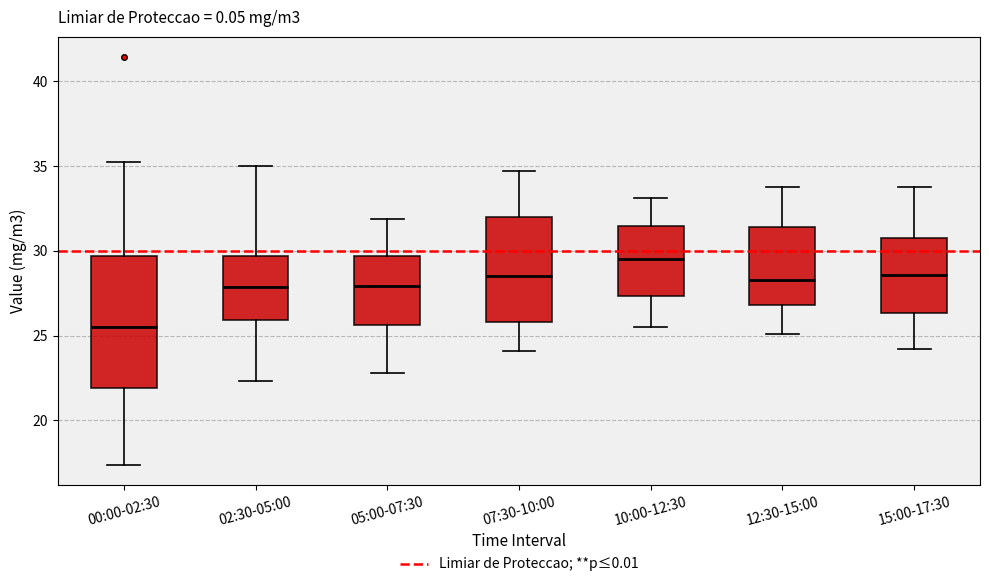

Reading left to right, transcribe this box plot: for each box, give where its median line is, the range the box spans, and where its two whiskers end, as read against the y-axis. The values are not printed on the chart, so give them approximately, as read against the axis.

00:00-02:30: median 25.5, box 22.0 to 29.5, whiskers 17.5 to 35.5
02:30-05:00: median 28.0, box 26.0 to 29.5, whiskers 22.5 to 35.0
05:00-07:30: median 28.0, box 25.5 to 29.5, whiskers 23.0 to 32.0
07:30-10:00: median 28.5, box 26.0 to 32.0, whiskers 24.0 to 34.5
10:00-12:30: median 29.5, box 27.5 to 31.5, whiskers 25.5 to 33.0
12:30-15:00: median 28.5, box 27.0 to 31.5, whiskers 25.0 to 34.0
15:00-17:30: median 28.5, box 26.5 to 31.0, whiskers 24.0 to 34.0